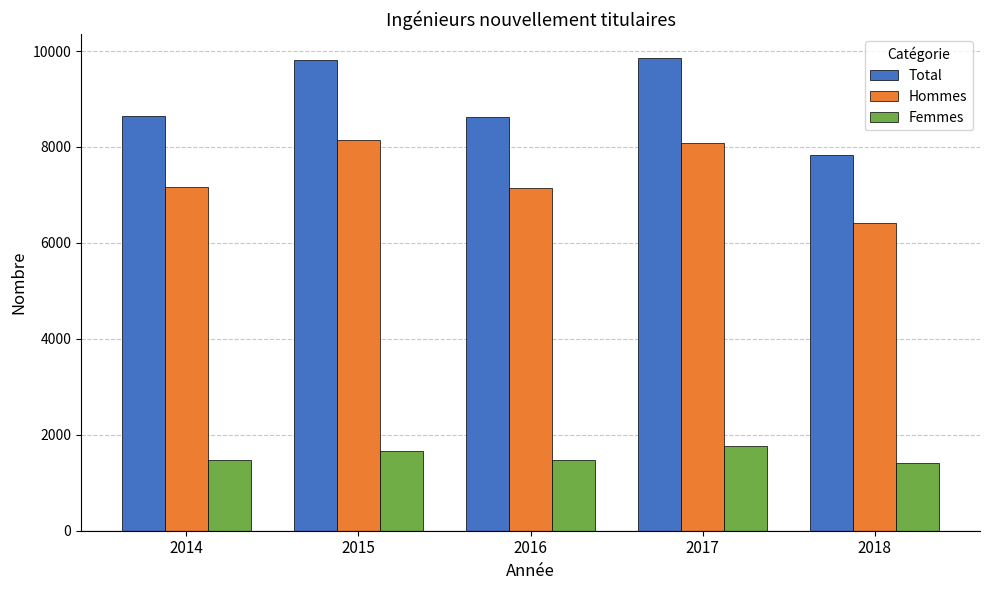

What is the average value of the Total series?

8951